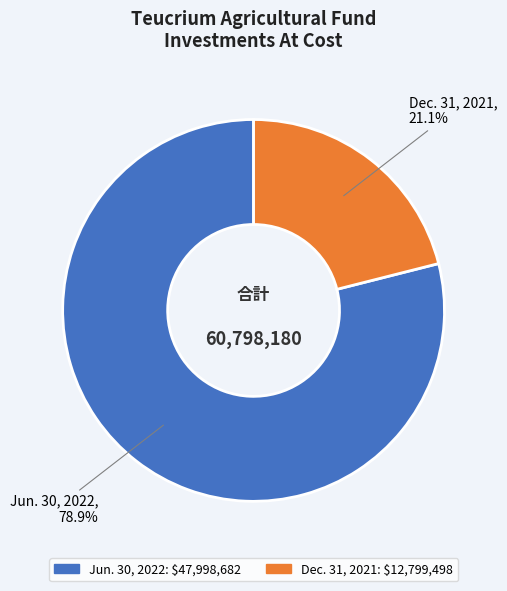

What is the majority slice?

Jun. 30, 2022